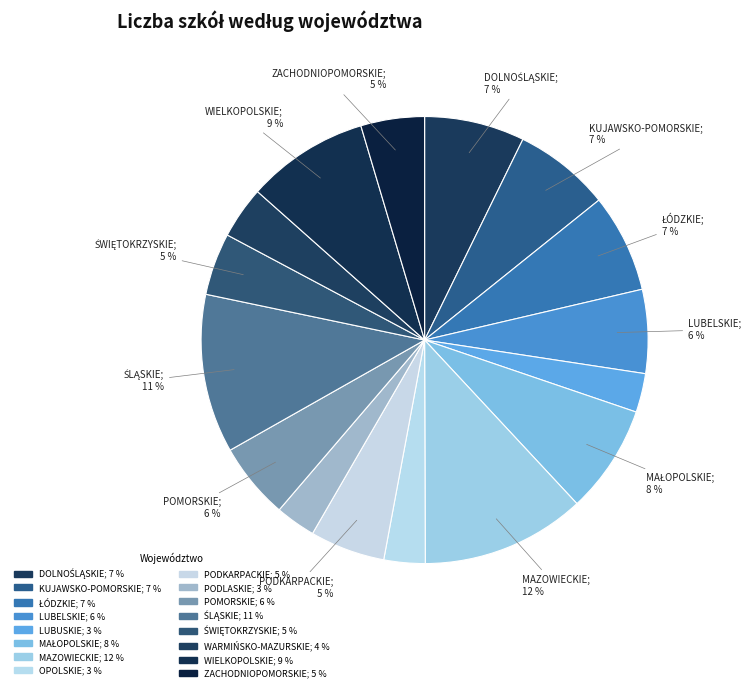

The ŚWIĘTOKRZYSKIE slice represents 1% of the pie. True or false?

False